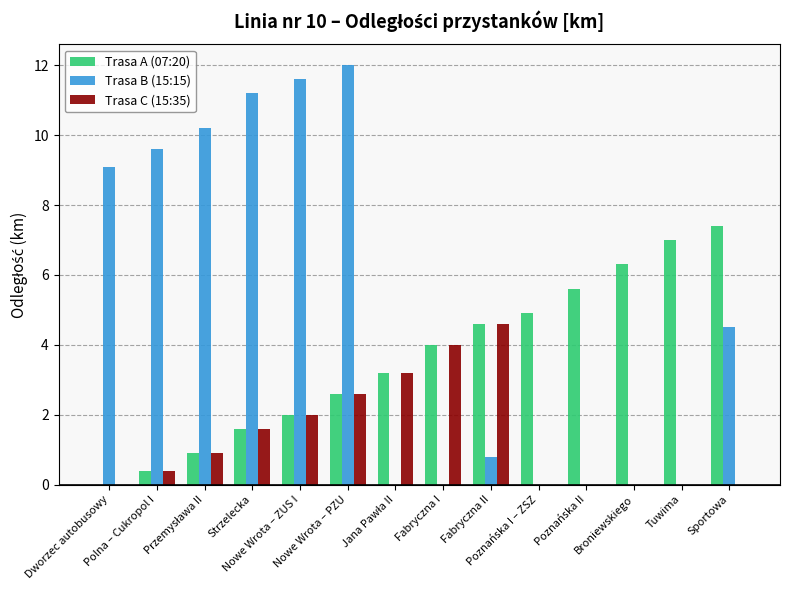

What is the sum of all Trasa A (07:20) values?

50.5